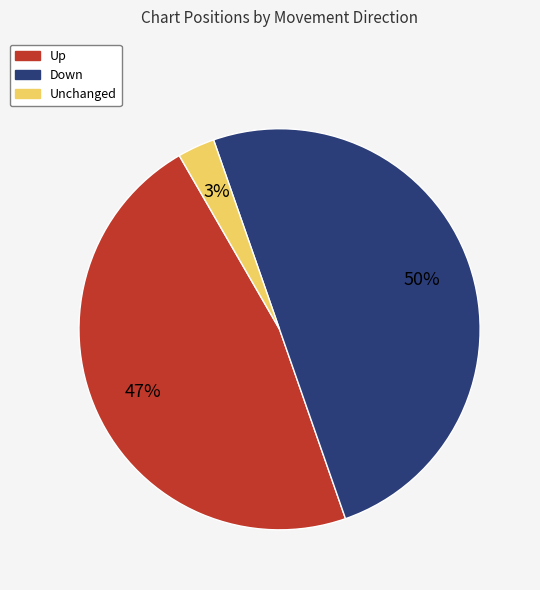

To the nearest percent, what is the difference between the largest and smallest slice percentages?

47%